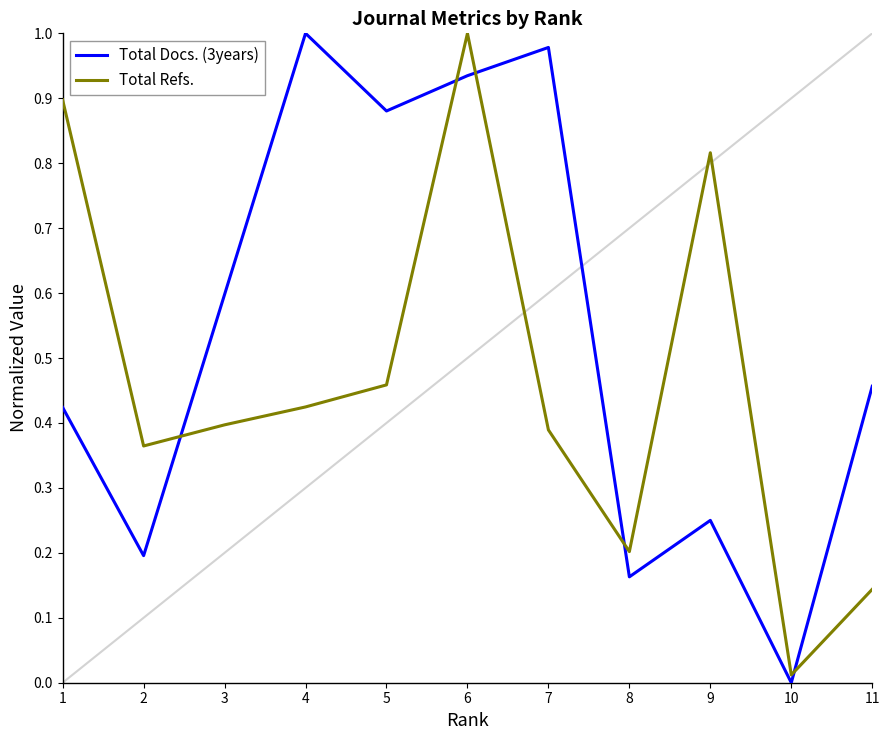

True or false: Total Docs. (3years) and Total Refs. intersect in this chart.

True